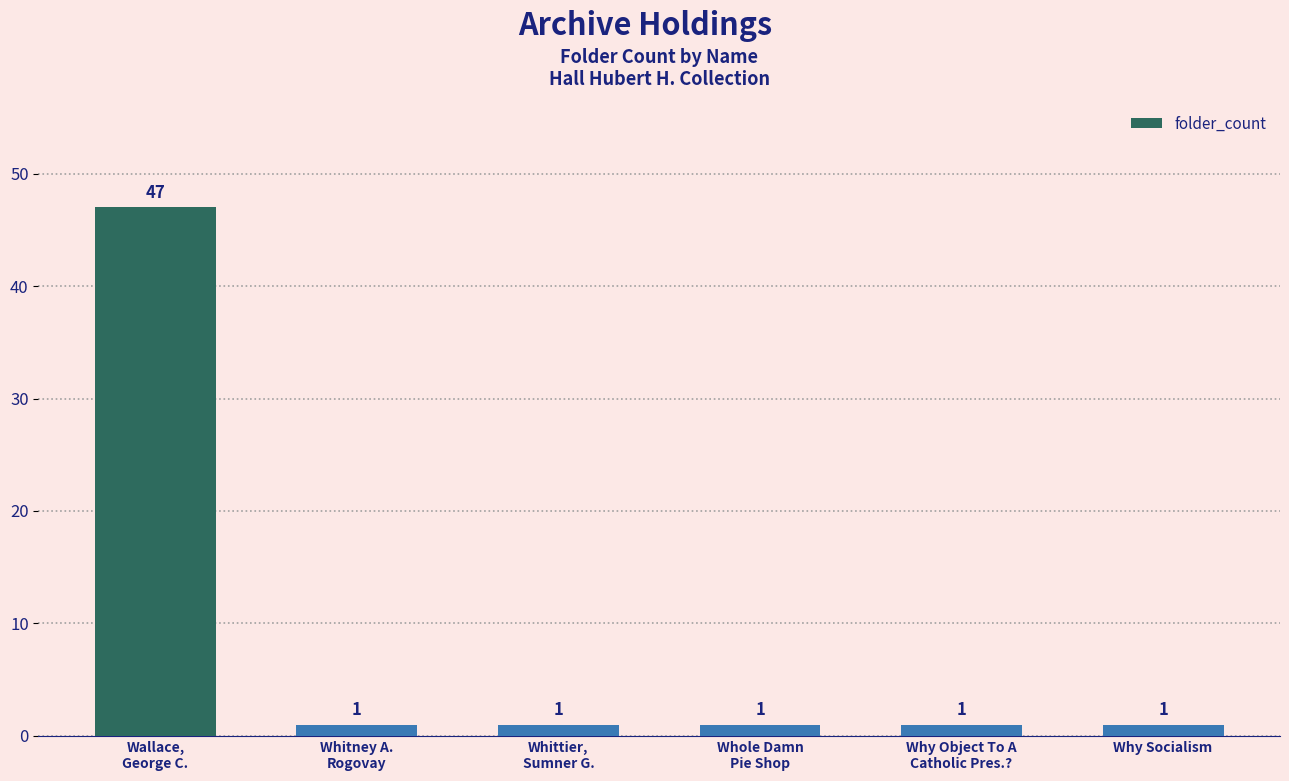

What is the maximum value shown in the chart?

47